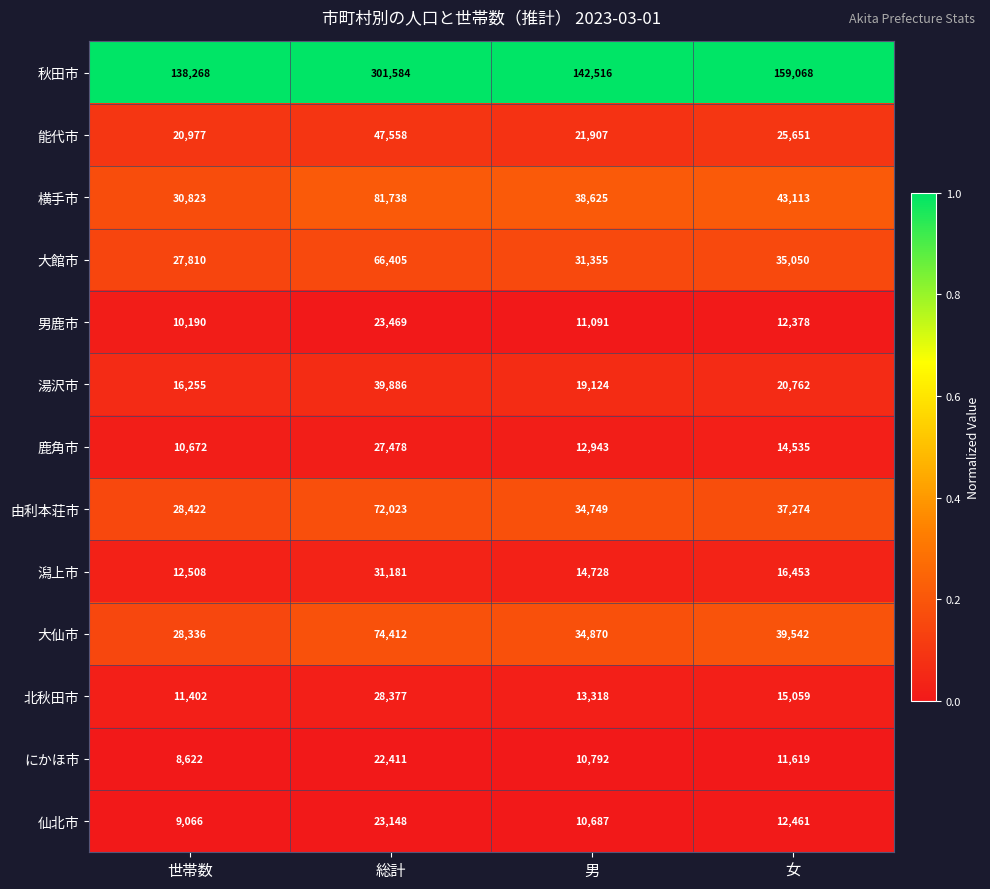

Rank the series at 女 from lowest to highest value.

にかほ市, 男鹿市, 仙北市, 鹿角市, 北秋田市, 潟上市, 湯沢市, 能代市, 大館市, 由利本荘市, 大仙市, 横手市, 秋田市